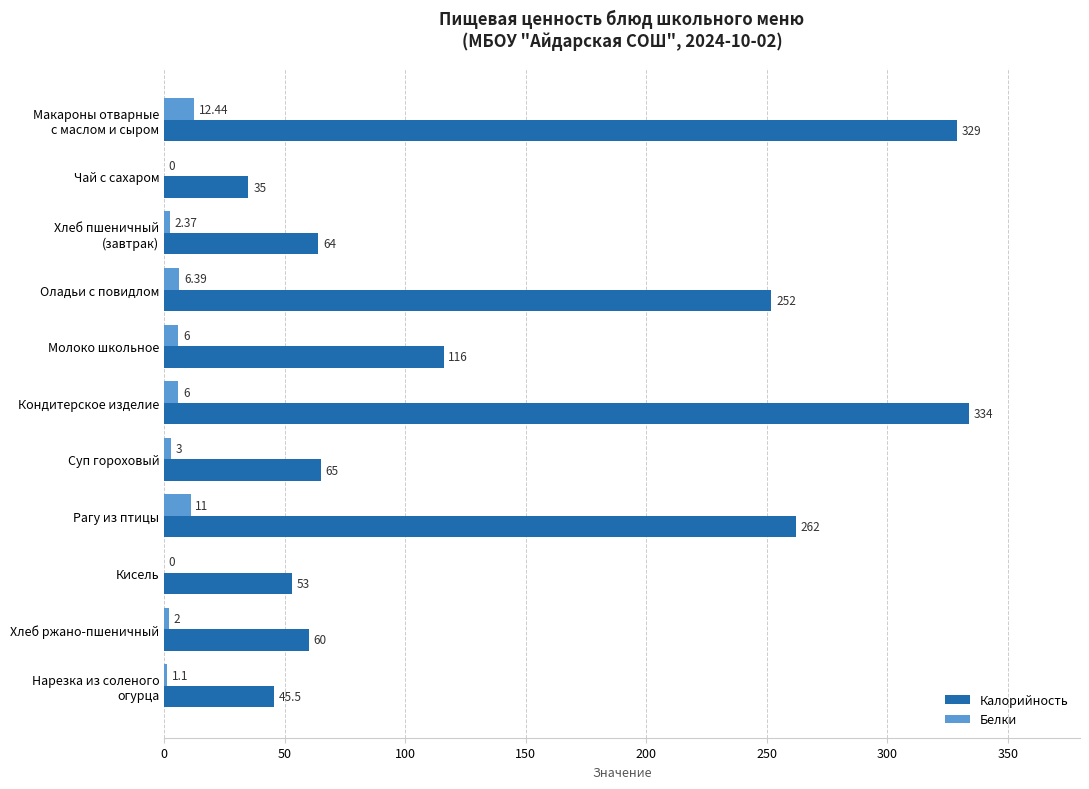

What is the total value across all series at Кондитерское изделие?

340.0